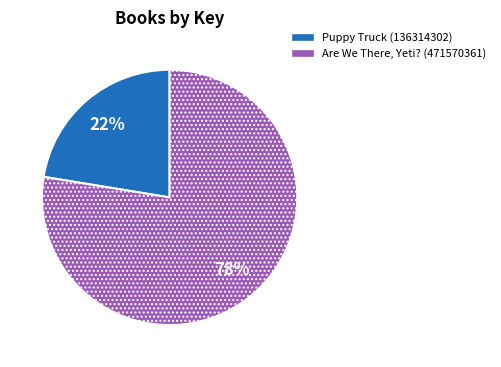

Does Are We There, Yeti? (471570361) represent more than half of the total?

Yes